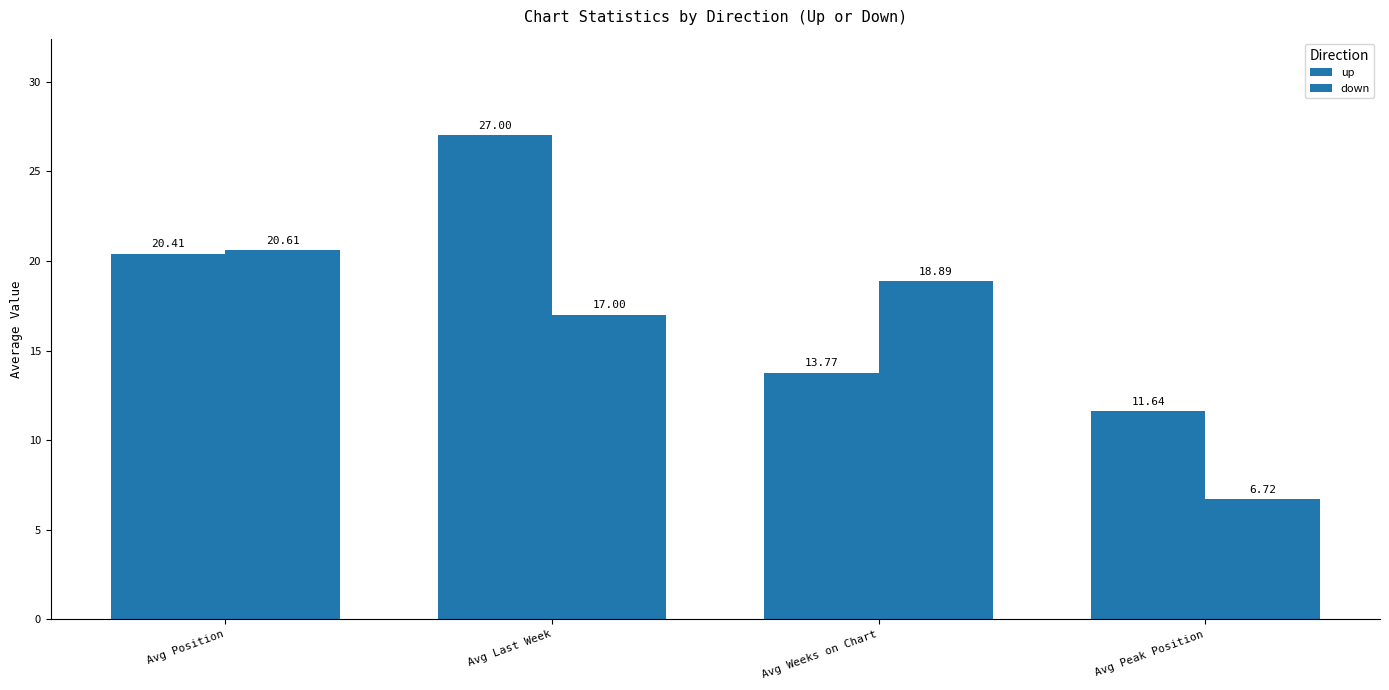

Reading right to left, what are all the values shown in this chart?

up: Avg Peak Position=11.6	Avg Weeks on Chart=13.8	Avg Last Week=27.0	Avg Position=20.4
down: Avg Peak Position=6.7	Avg Weeks on Chart=18.9	Avg Last Week=17.0	Avg Position=20.6